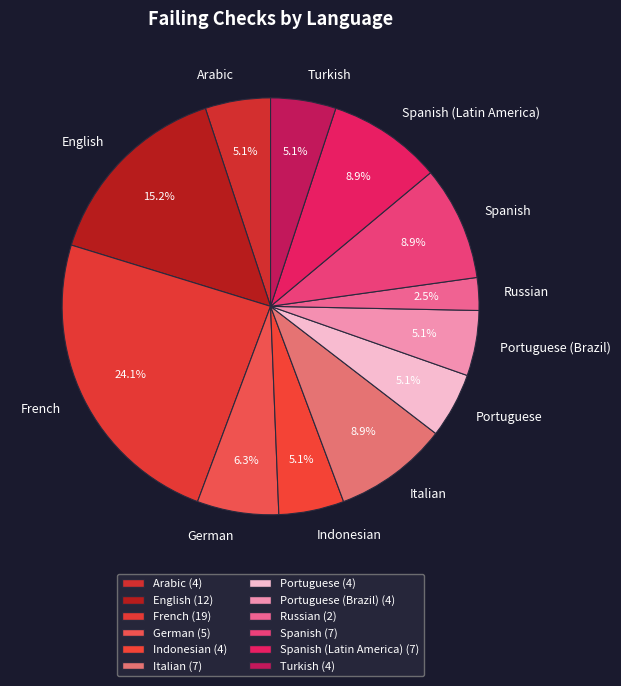

Do Indonesian and Arabic together represent more than half of the pie?

No